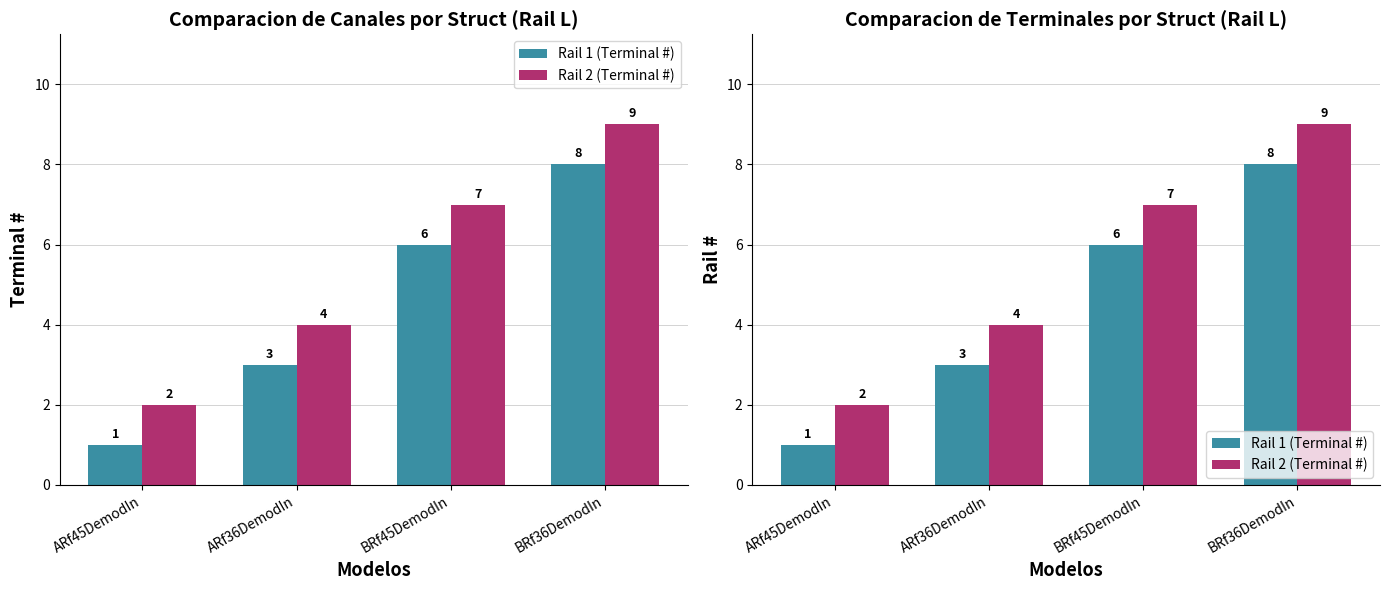

What is the spread (max minus min) of values at ARf36DemodIn?

1